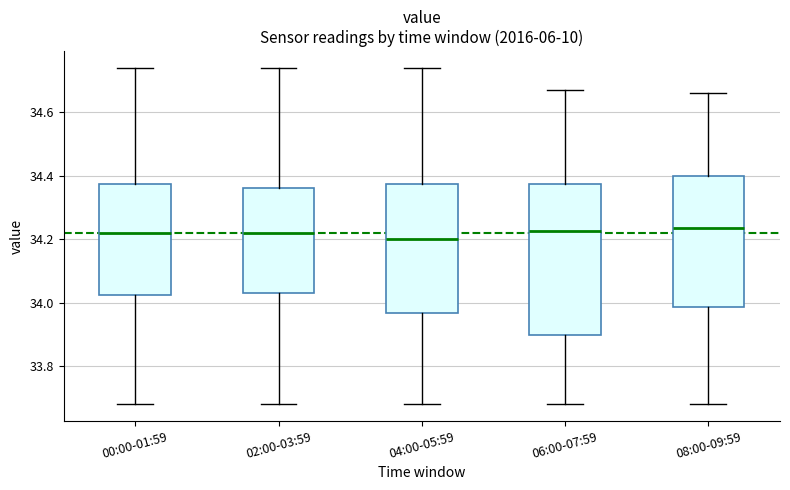

Reading left to right, transcribe this box plot: for each box, give where its median line is, the range the box spans, and where its two whiskers end, as read against the y-axis. The values are not printed on the chart, so give them approximately, as read against the axis.

00:00-01:59: median 34.22, box 34.02 to 34.38, whiskers 33.68 to 34.74
02:00-03:59: median 34.22, box 34.04 to 34.36, whiskers 33.68 to 34.74
04:00-05:59: median 34.20, box 33.96 to 34.38, whiskers 33.68 to 34.74
06:00-07:59: median 34.22, box 33.90 to 34.38, whiskers 33.68 to 34.68
08:00-09:59: median 34.24, box 33.98 to 34.40, whiskers 33.68 to 34.66